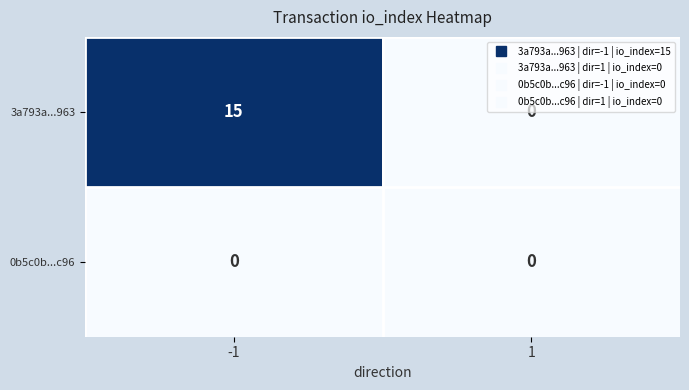

List the series in order of their peak value, highest first.

3a793a...963, 0b5c0b...c96